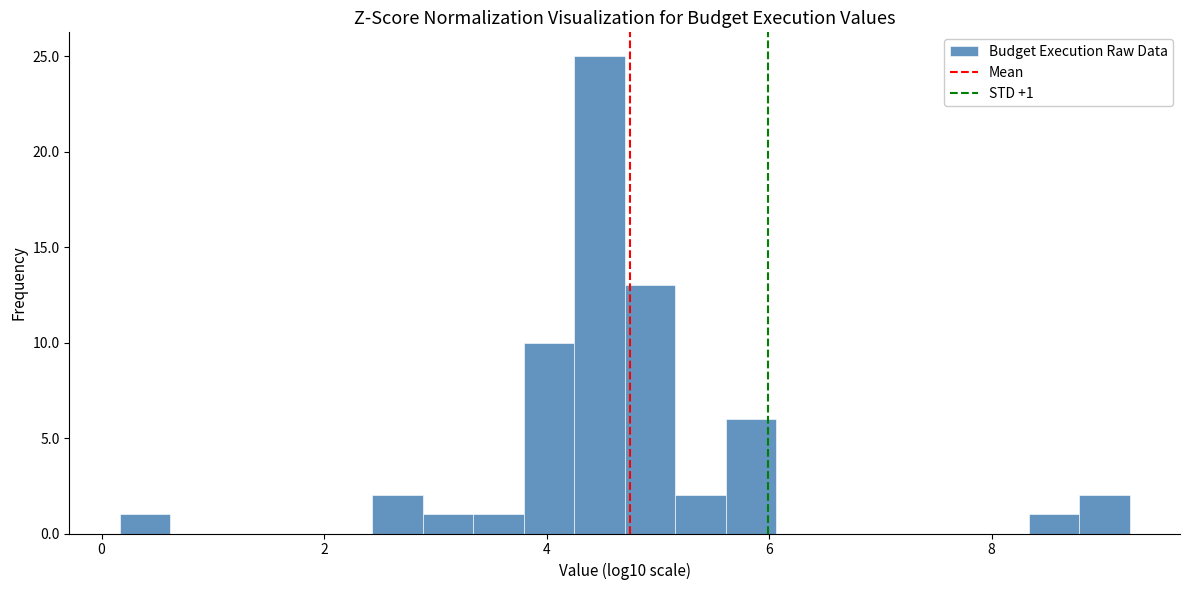

Around what value on the x-axis is the tallest bar? Give the approximate position of its centre, as read against the axis.

4.4